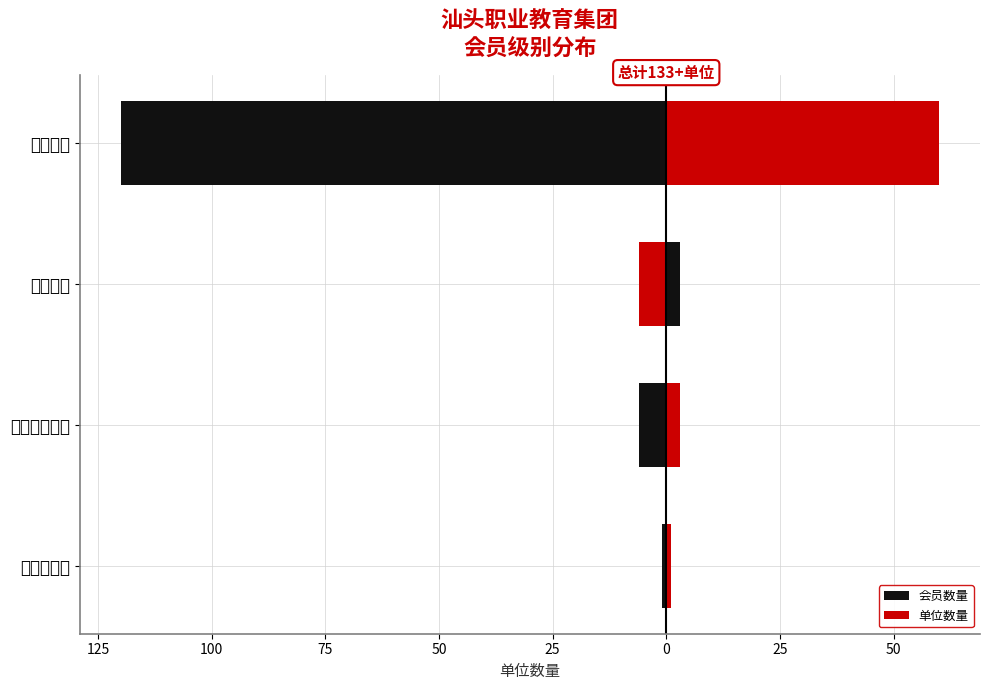

Are the bars grouped side by side (vs. stacked)?

Yes